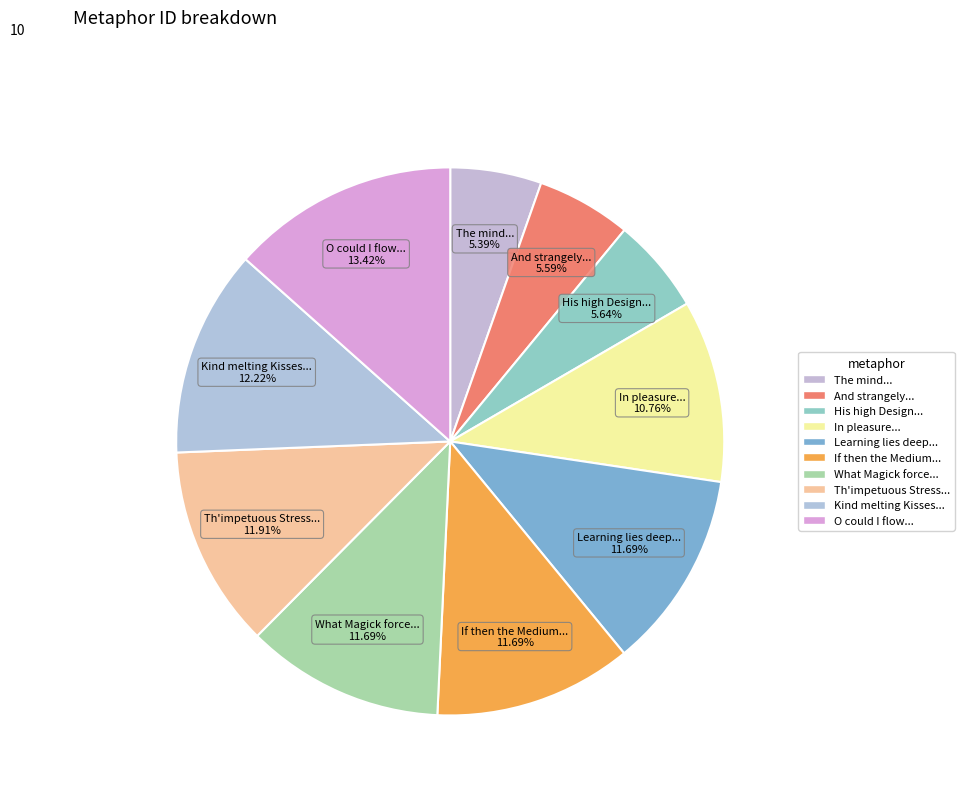

Which slice is the largest?

O could I flow like thee